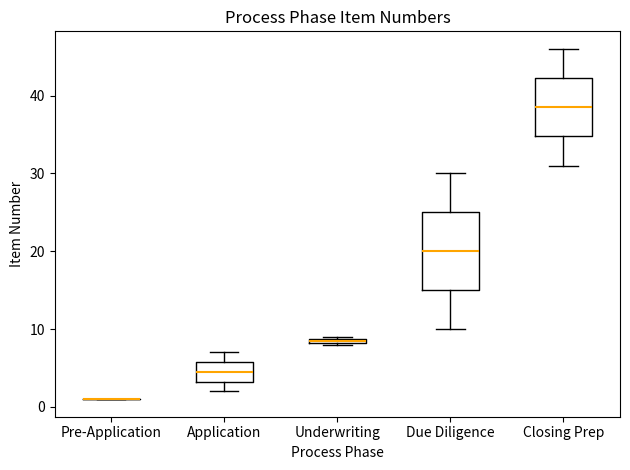

Comparing the boxes themselves (not the whiskers), which one is the tallest?

Due Diligence